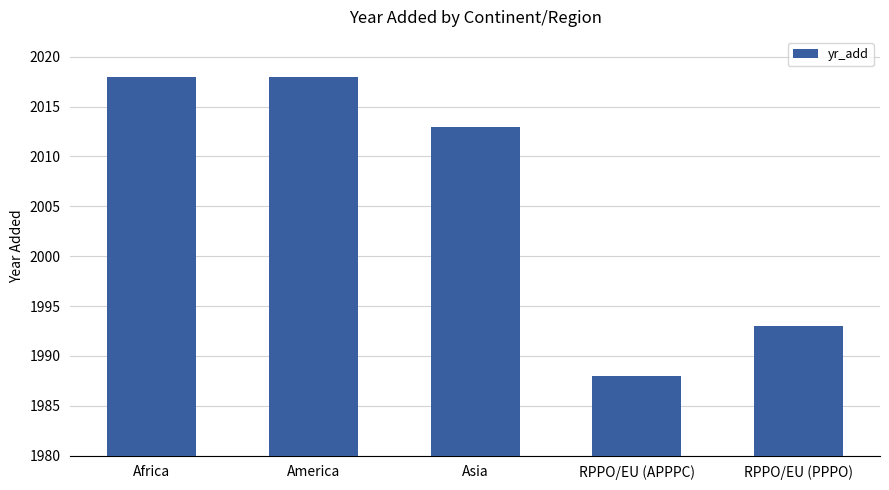

Which label corresponds to the smallest value in the chart?

RPPO/EU (APPPC)